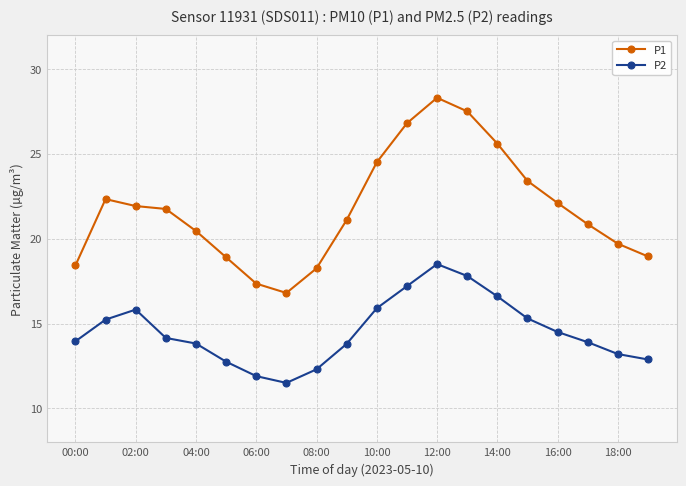

What is the value of the P2 point at the 8th from the left?

11.5